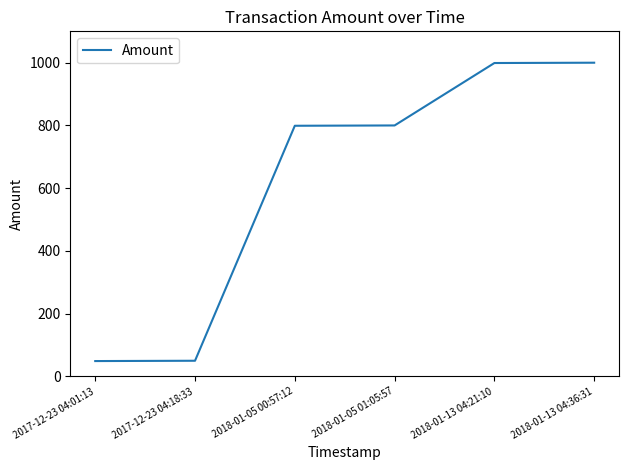

How many values are below 800?

3